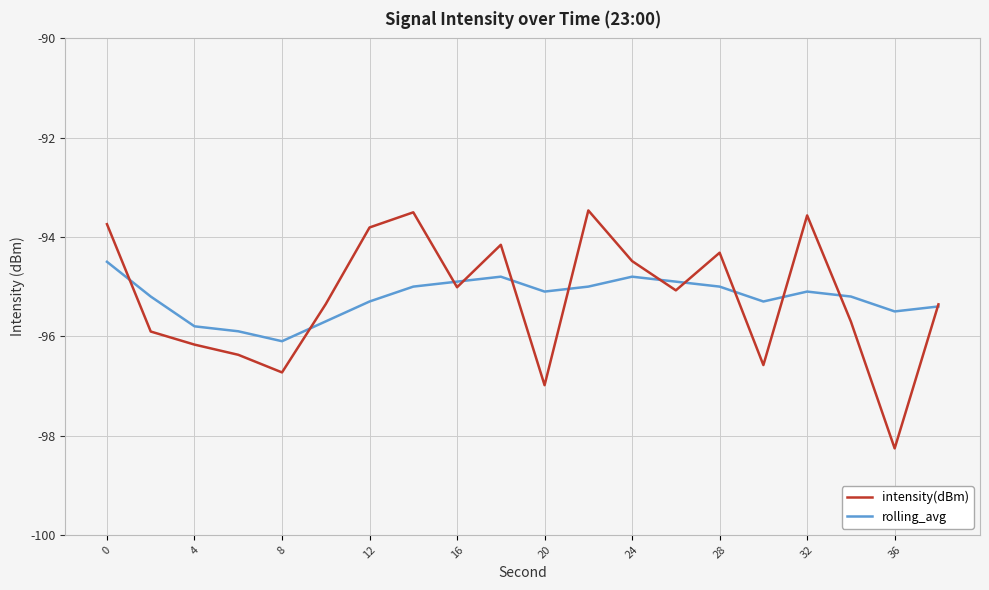

Is this an area chart (filled region under the line)?

No